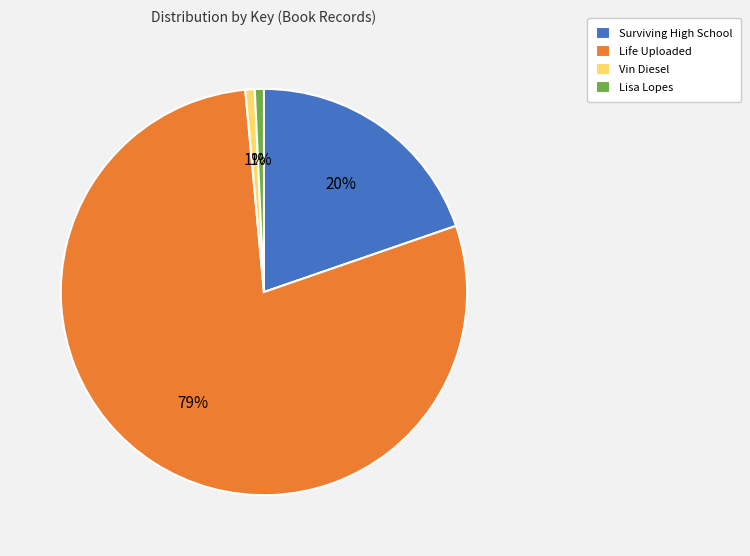

To the nearest percent, what is the average slice percentage?

25%